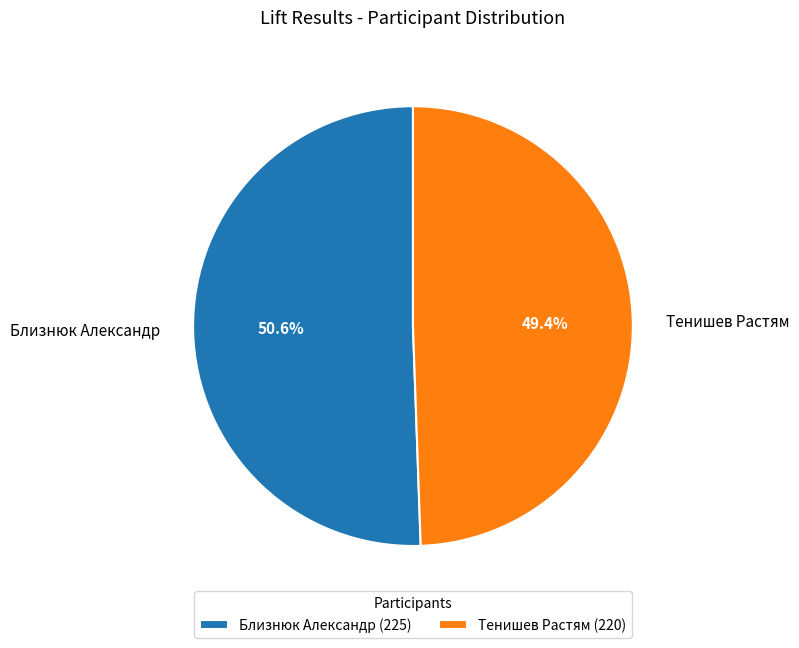

What percentage do Близнюк Александр and Тенишев Растям together represent?

100.0%